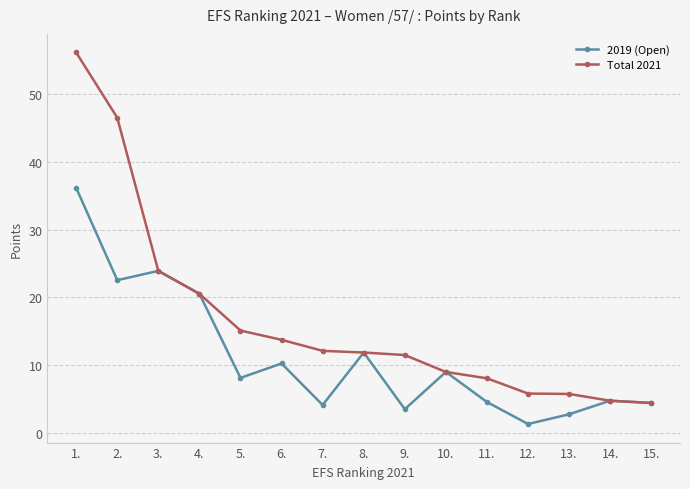

At which label does 2019 (Open) first exceed 8?

1.